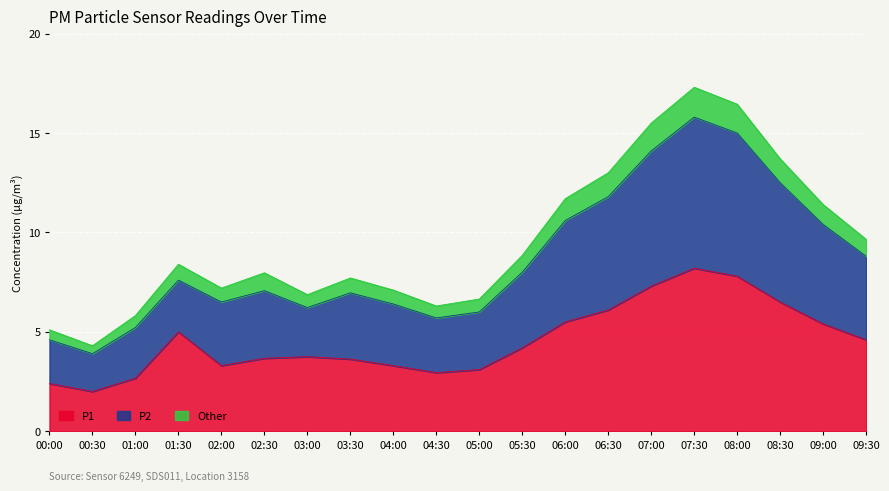

True or false: P1 has a value of 3.1 at 07:30.

False